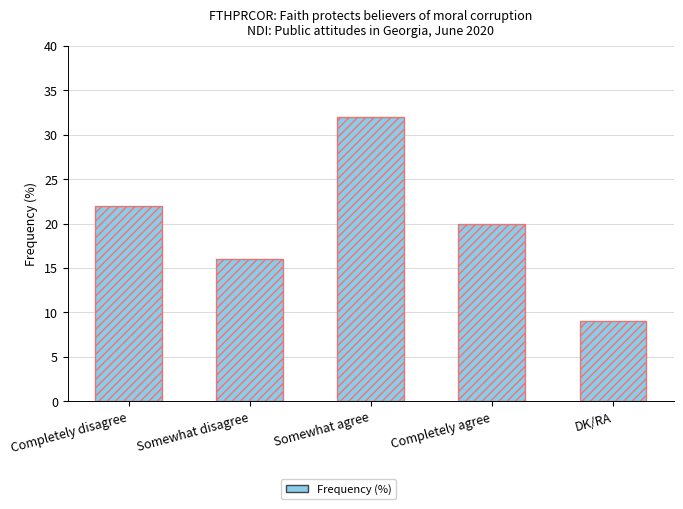

Reading left to right, what are all the values shown in this chart?

22	16	32	20	9